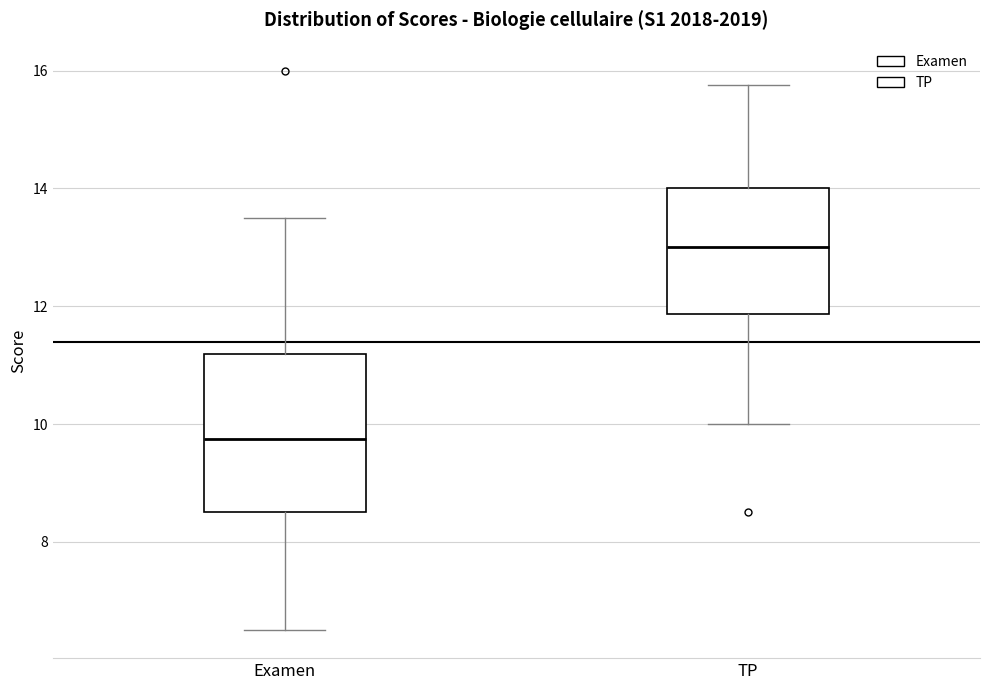

Which box's median line is the lowest?

Examen